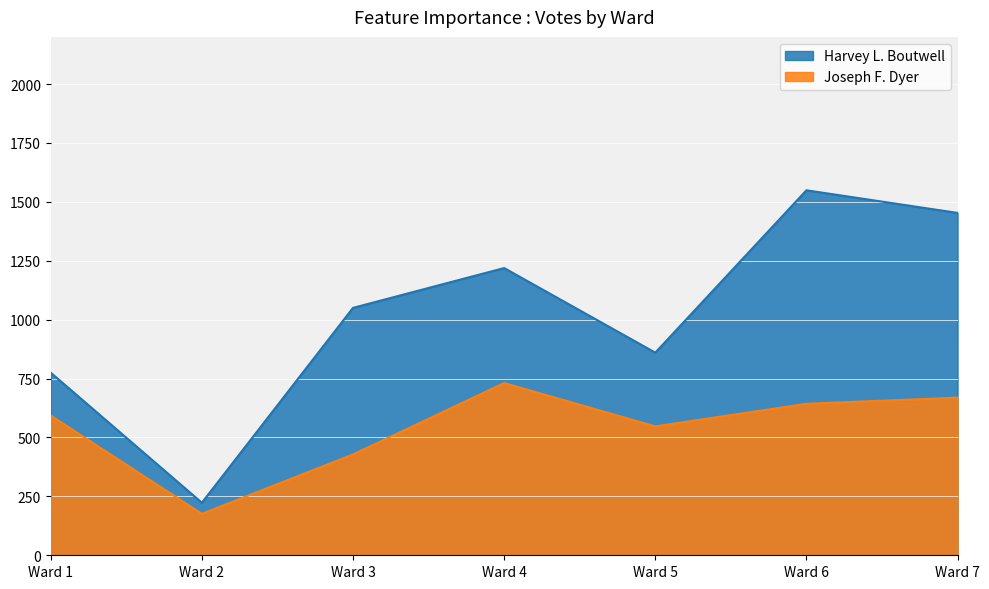

Where is the first local maximum for Harvey L. Boutwell?

Ward 4